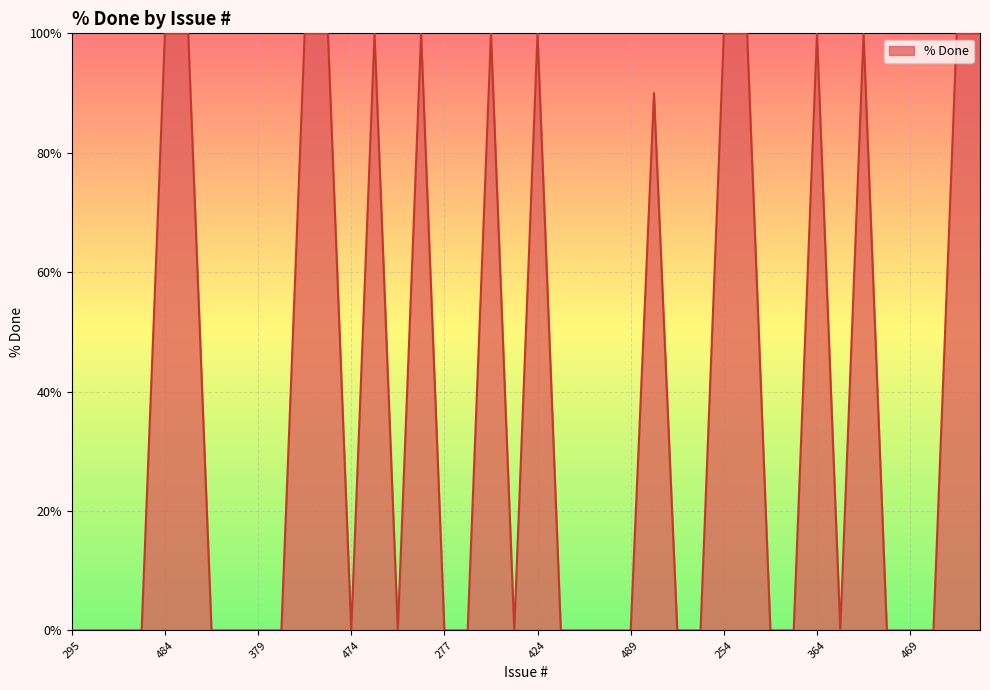

What is the greatest value displayed?

100